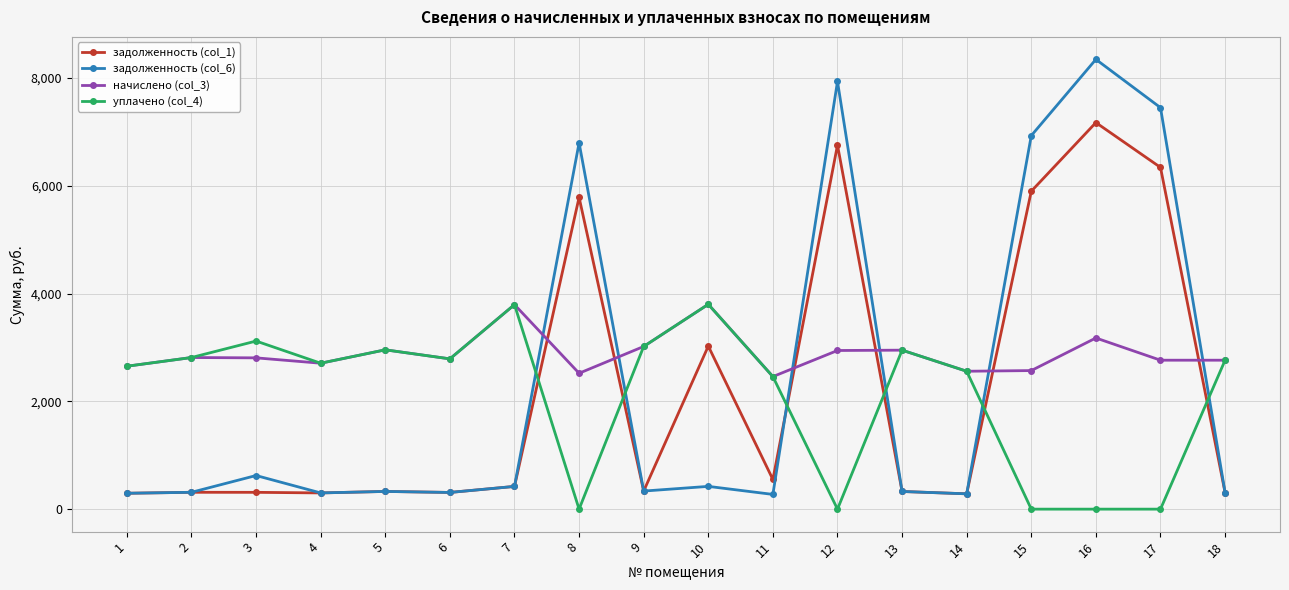

Between 8 and 10, which series saw the biggest shift?

задолженность (col_6)